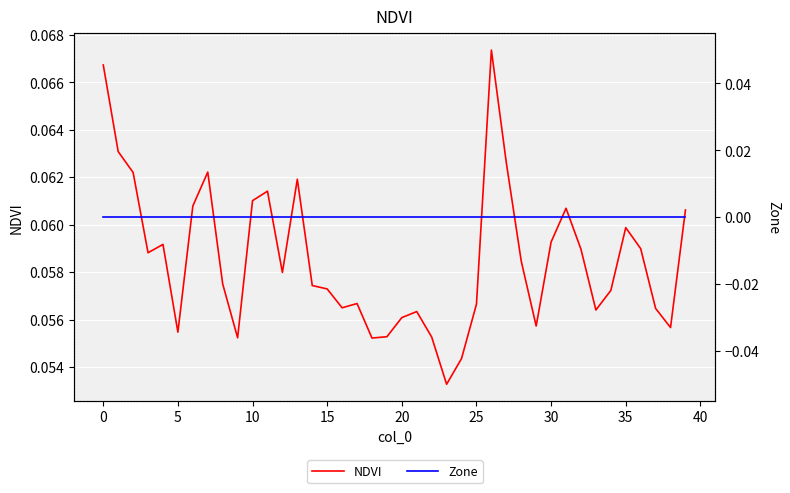

True or false: Zone and NDVI intersect in this chart.

False